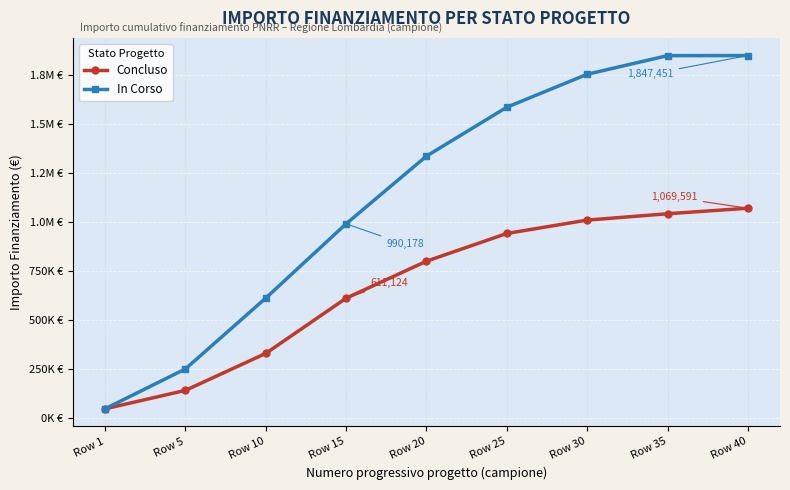

The In Corso series shows 169979 at Row 10. True or false?

False